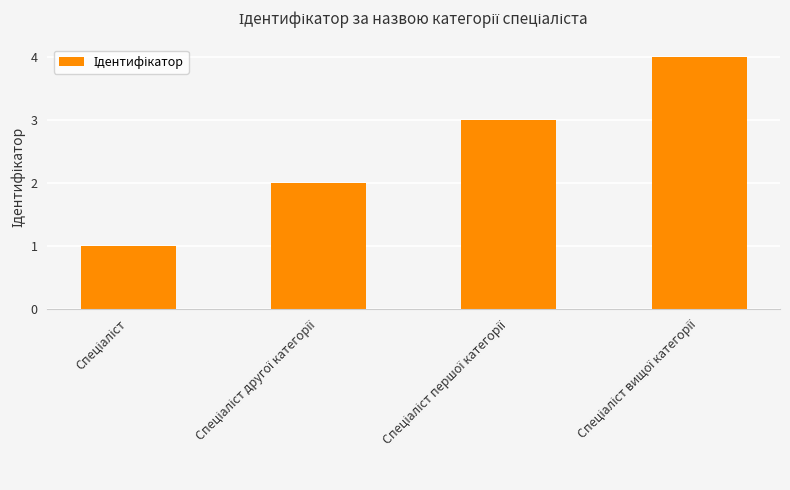

Count the number of categories in the chart.

4